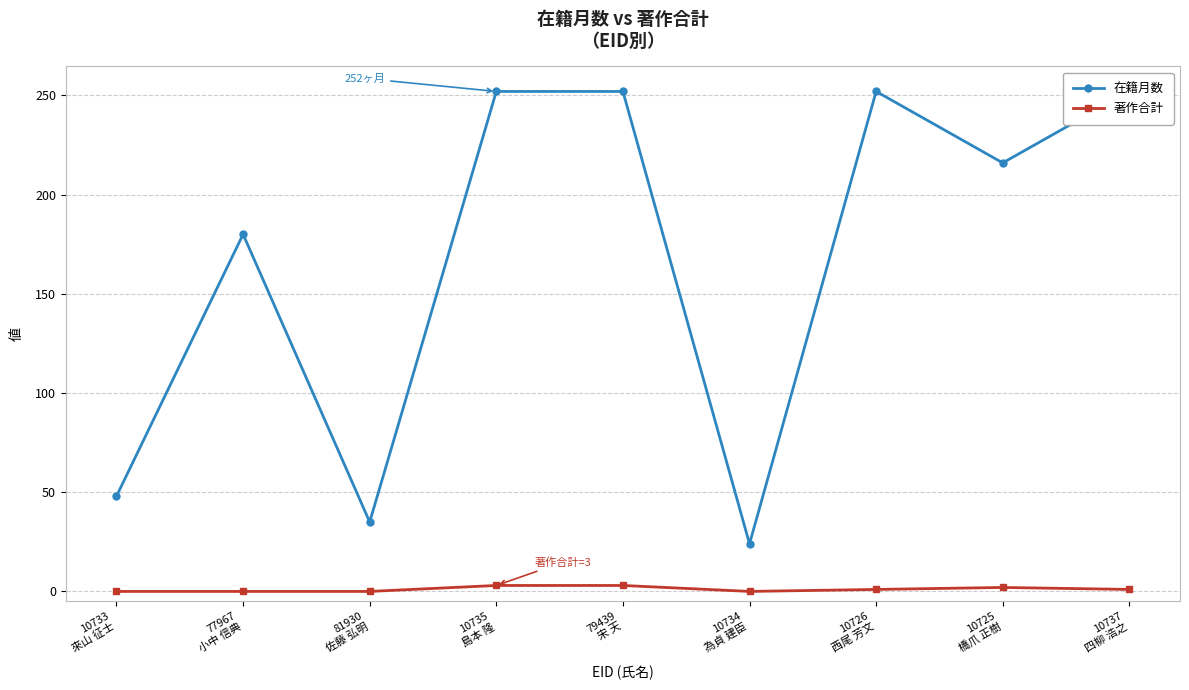

What is the total value across all series at 81930
佐藤 弘明?

35